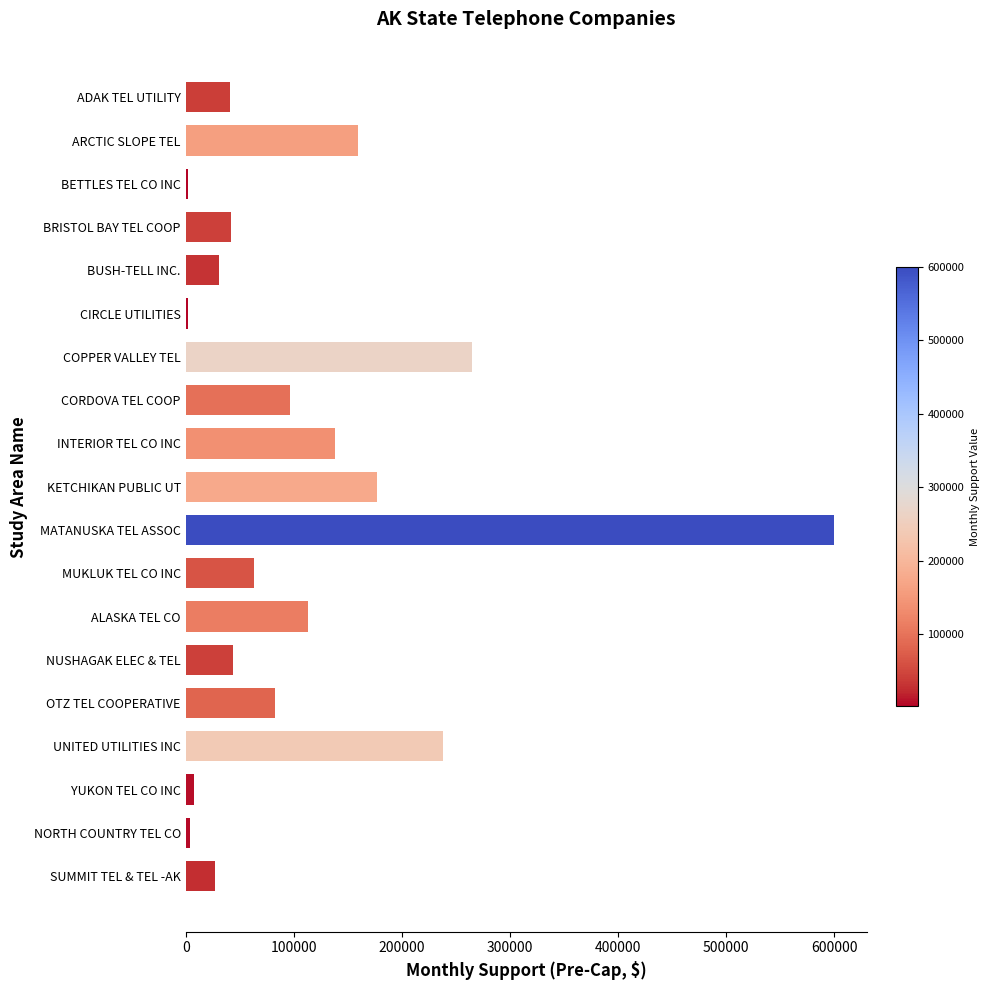

What is the sum of all values?

2134231